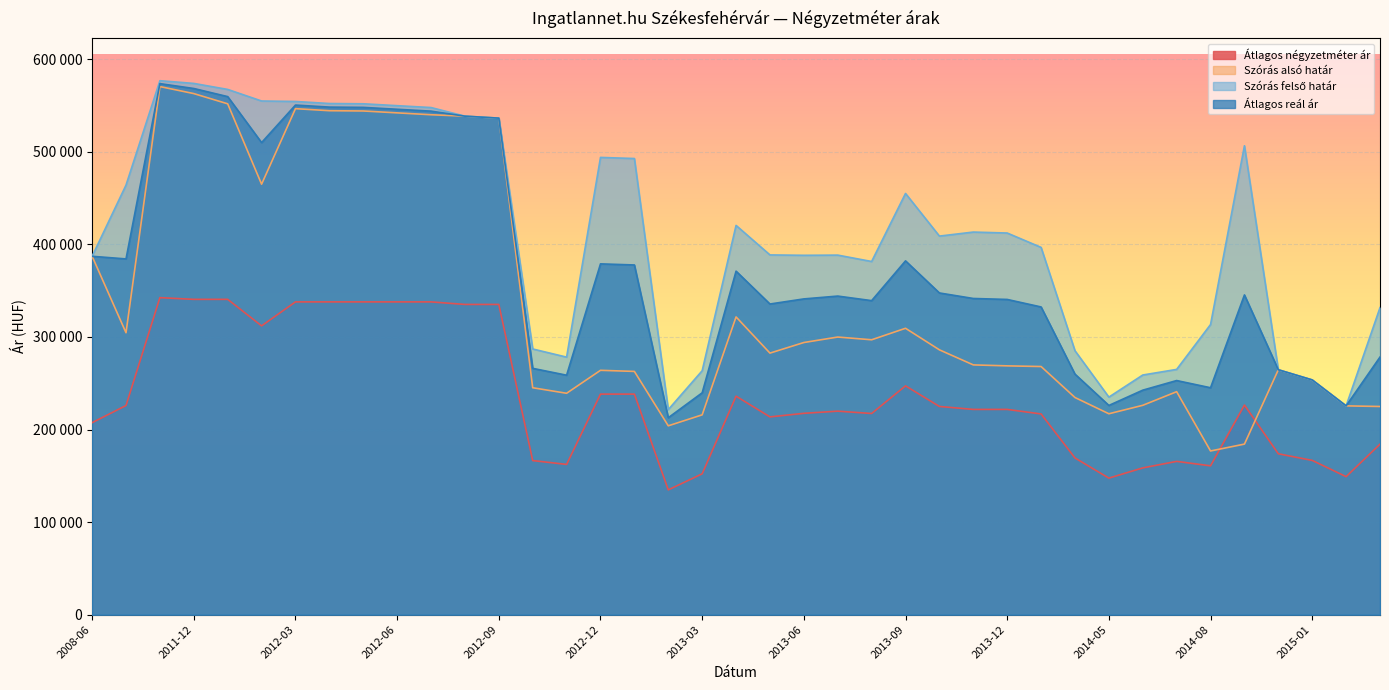

What is the label of the 33rd point from the right?

2012-03